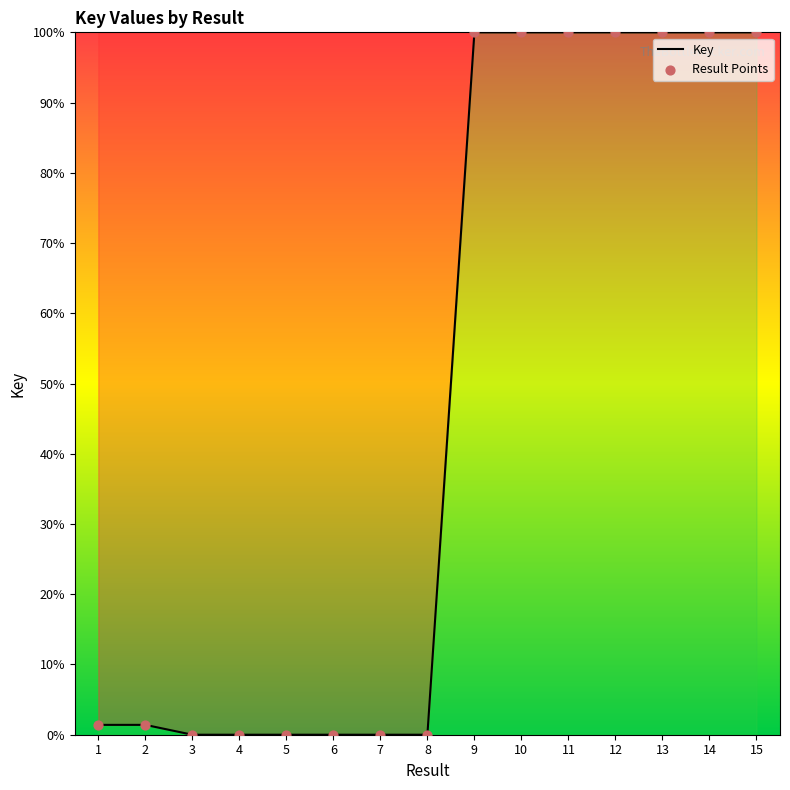

What is the difference between the maximum and minimum values?

100.0